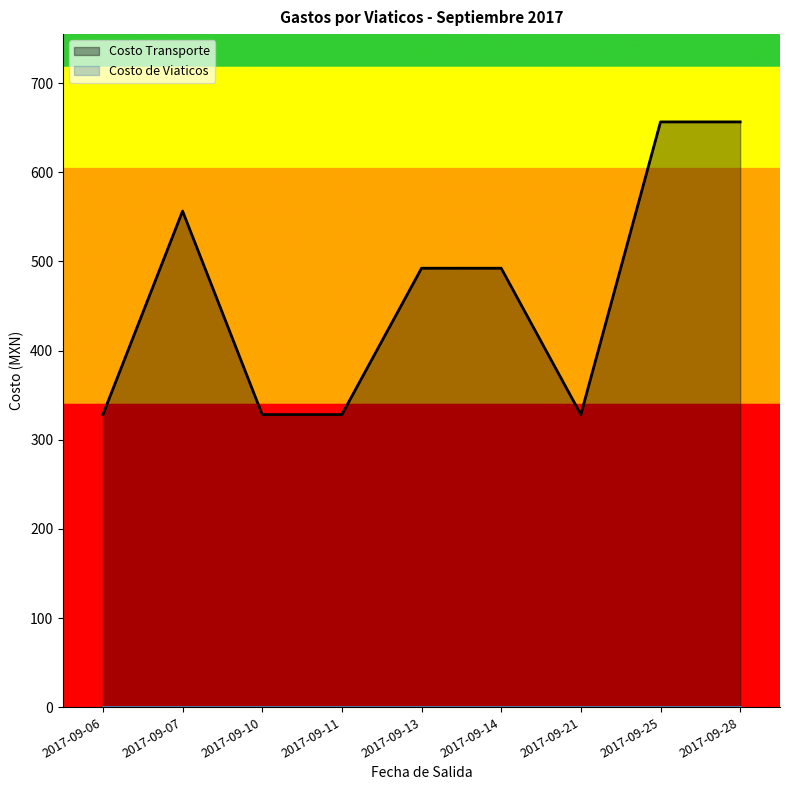

How many lines are shown in the chart?

2